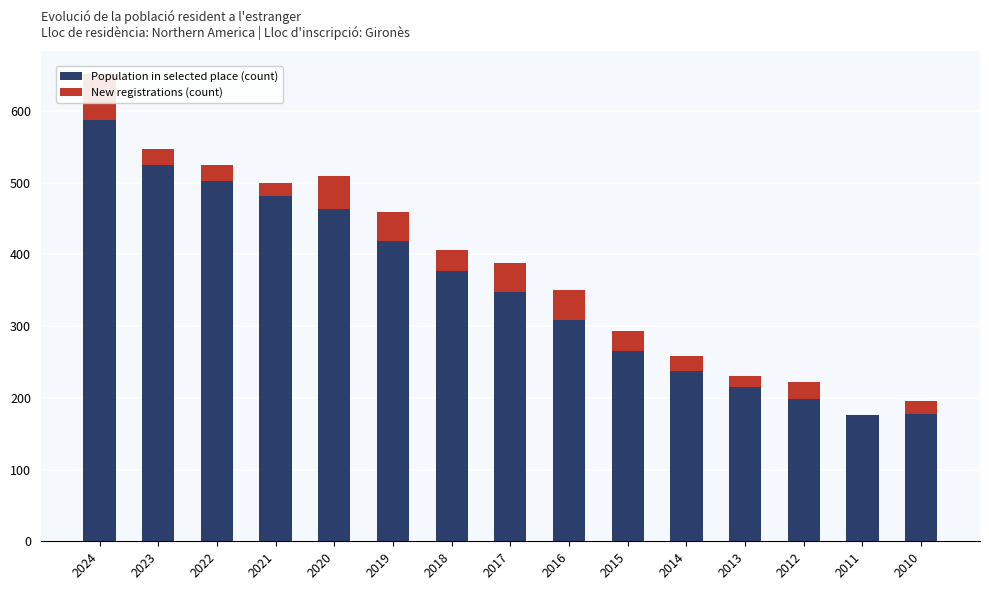

Rank the series by their average value, from highest to lowest.

Population in selected place (count), New registrations (count)